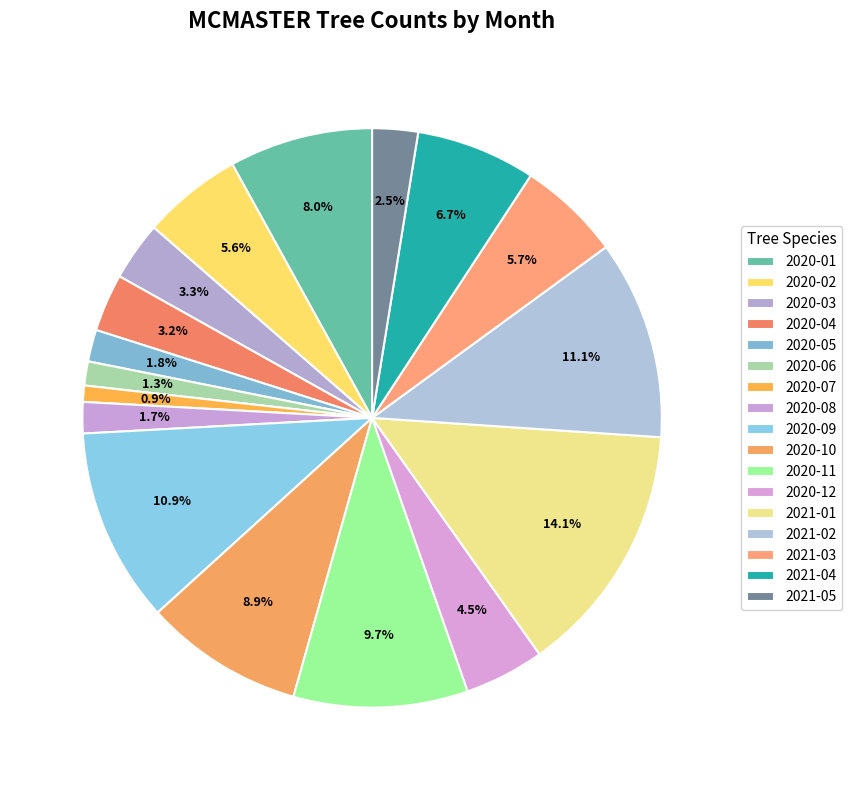

How many segments does this pie chart have?

17